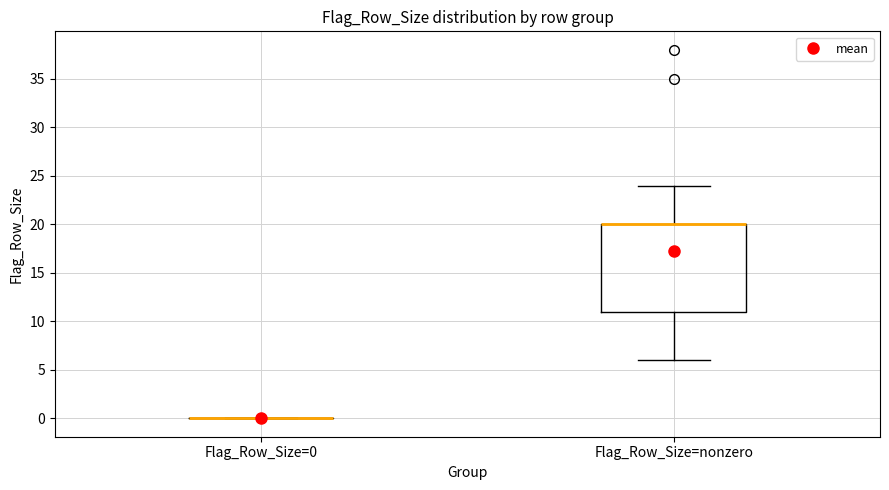

Reading left to right, transcribe this box plot: for each box, give where its median line is, the range the box spans, and where its two whiskers end, as read against the y-axis. The values are not printed on the chart, so give them approximately, as read against the axis.

Flag_Row_Size=0: box collapsed to a line at 0, whiskers 0 to 0
Flag_Row_Size=nonzero: median 20 (drawn on the box's upper edge), box 11 to 20, whiskers 6 to 24